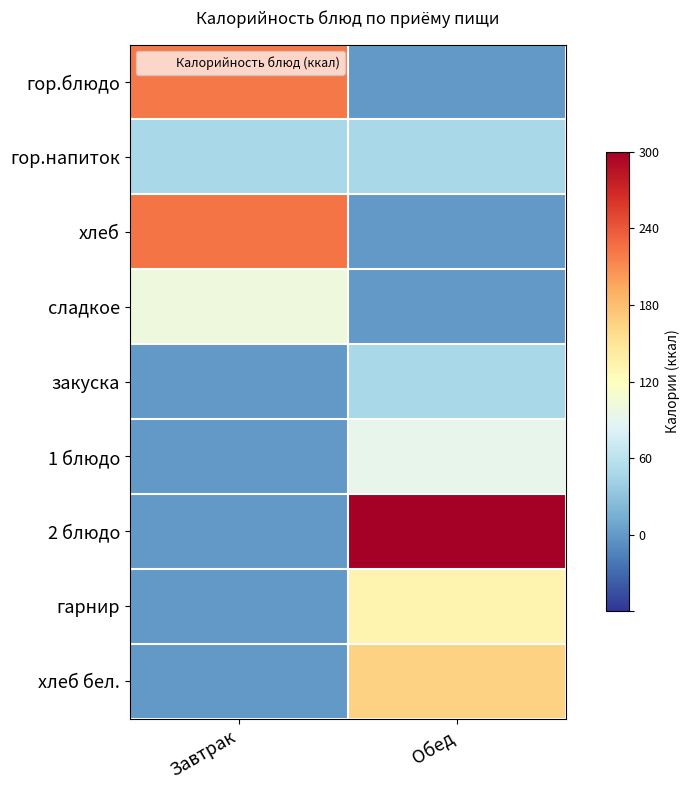

Reading left to right, extract all data points from this chart.

гор.блюдо: Завтрак=0.7	Обед=0.0
гор.напиток: Завтрак=0.2	Обед=0.2
хлеб: Завтрак=0.7	Обед=0.0
сладкое: Завтрак=0.3	Обед=0.0
закуска: Завтрак=0.0	Обед=0.2
1 блюдо: Завтрак=0.0	Обед=0.3
2 блюдо: Завтрак=0.0	Обед=1.0
гарнир: Завтрак=0.0	Обед=0.4
хлеб бел.: Завтрак=0.0	Обед=0.6